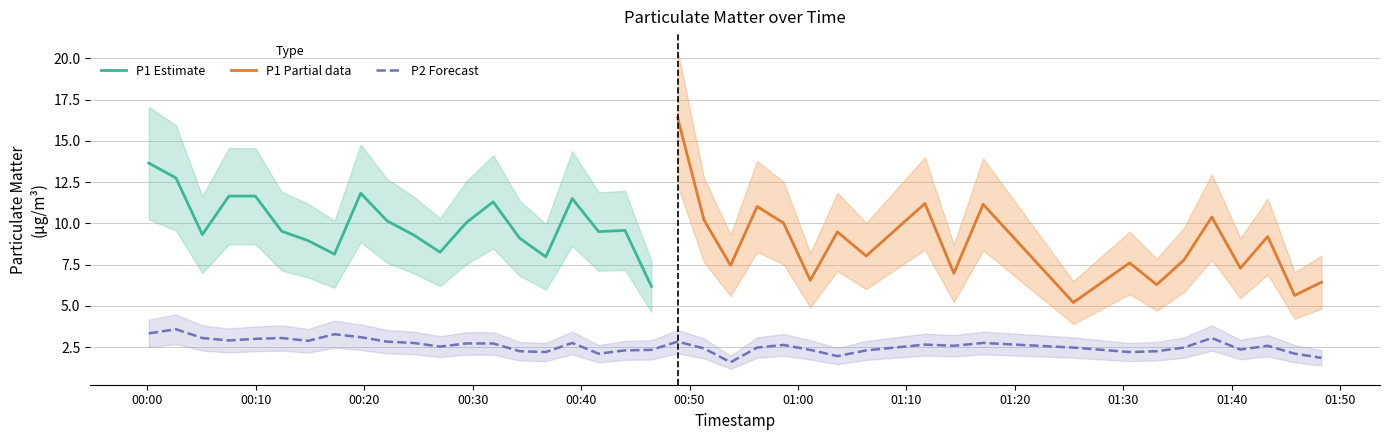

What is the minimum value for P2 Forecast?

1.6